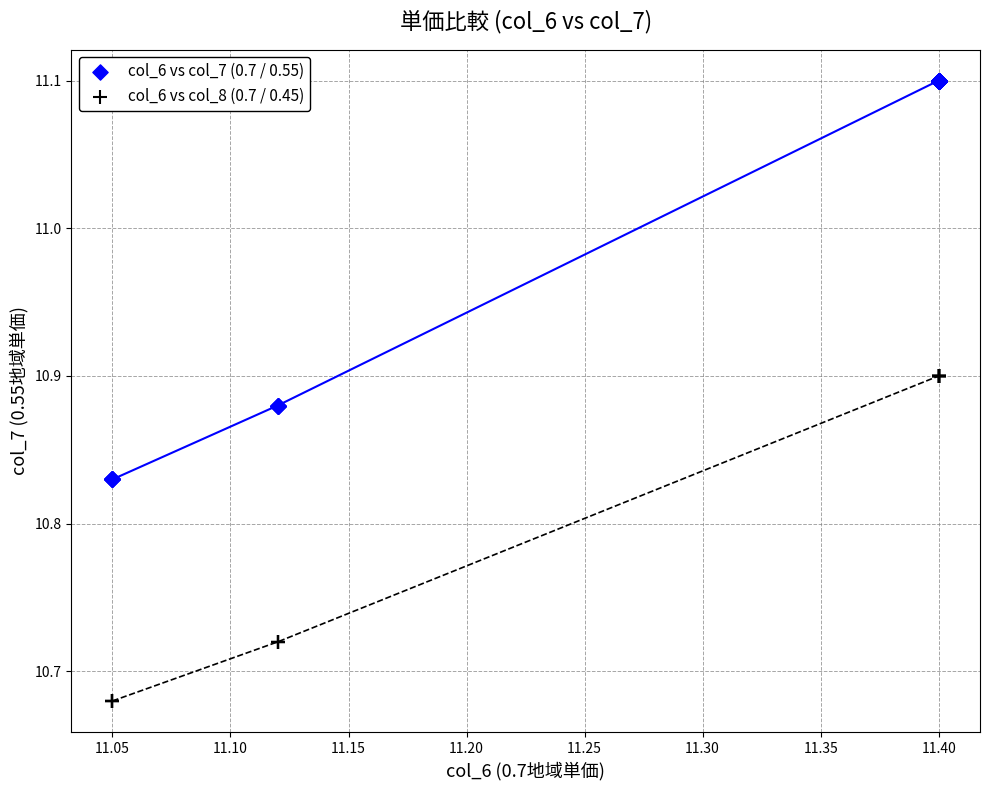

Which series contains the highest Y value?

col_6 vs col_7 (0.7 / 0.55)